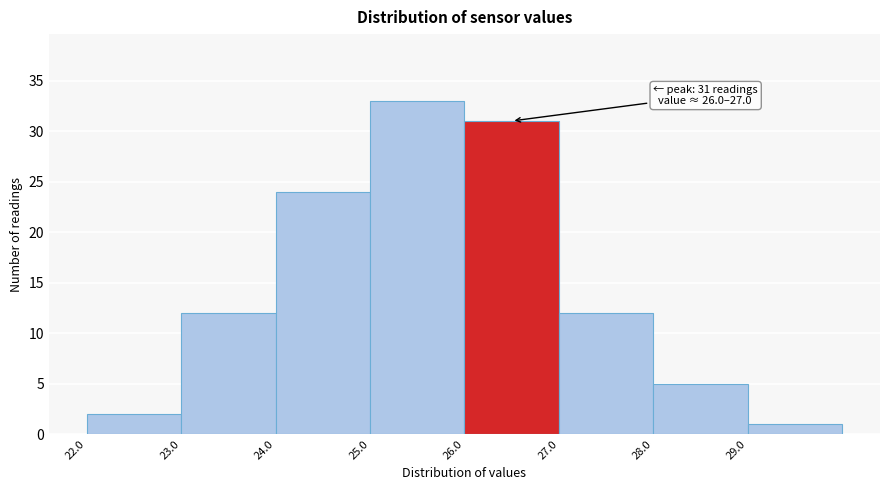

Over which range of the x-axis is the bar tallest?

25 to 26